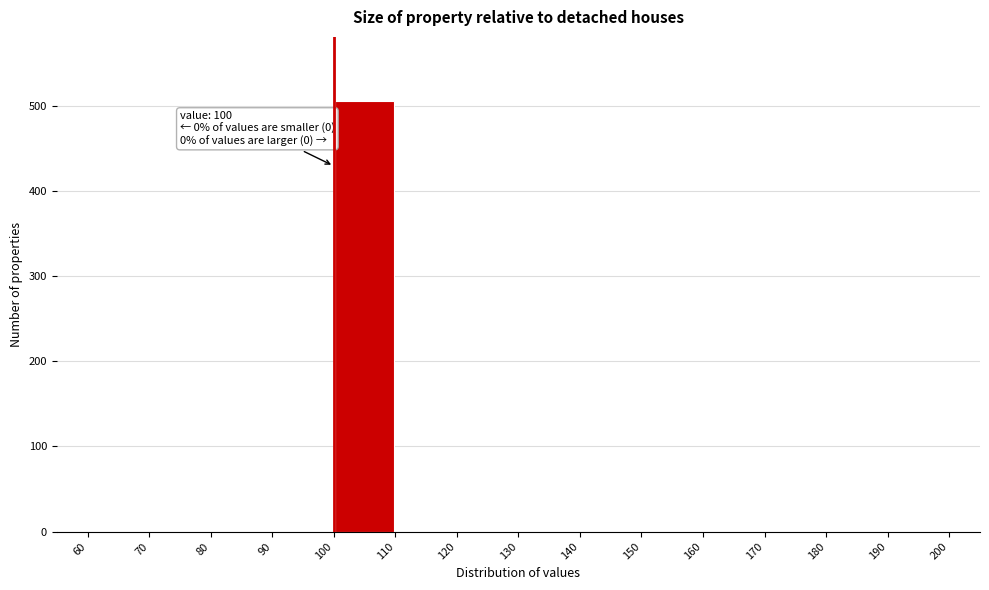

Over which range of the x-axis is the bar tallest?

100 to 110